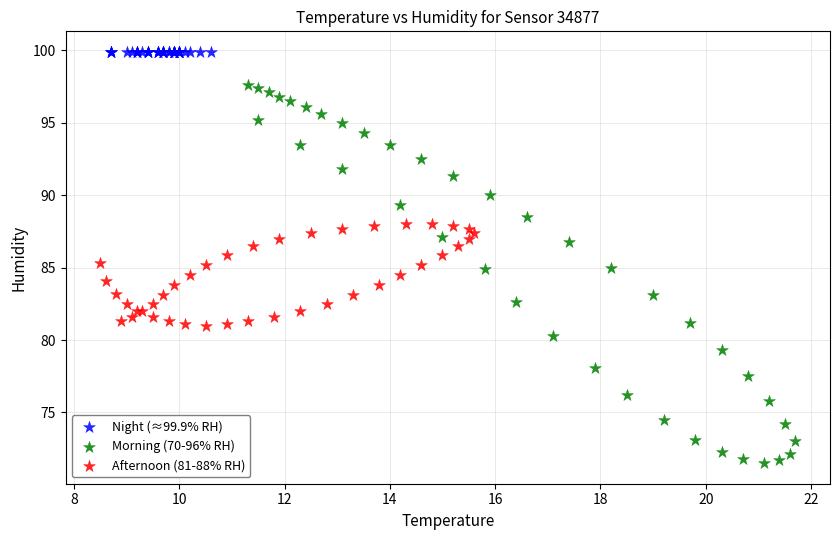

Which series contains the lowest Y value?

Morning (70-96% RH)